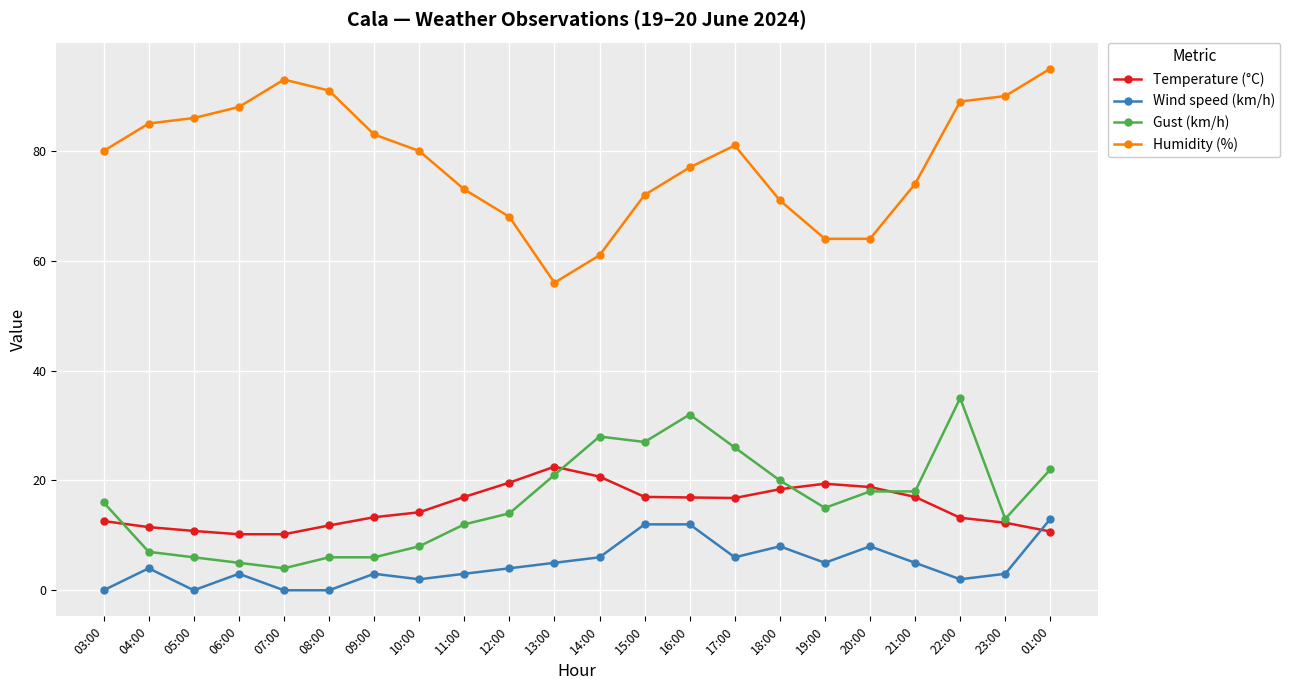

True or false: Temperature (°C) and Humidity (%) cross at least once.

False